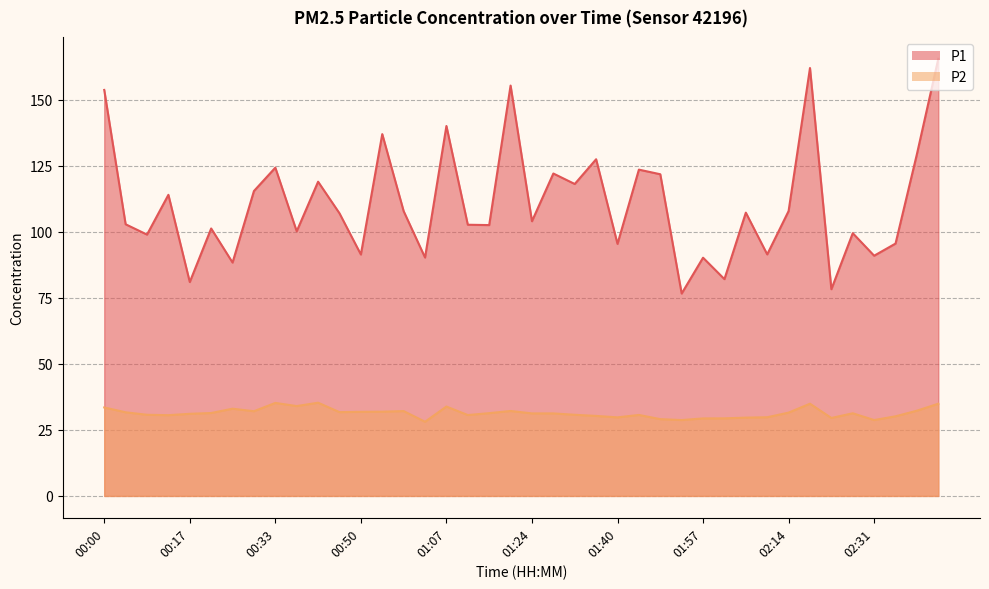

How many data points in P1 are above 107?

20